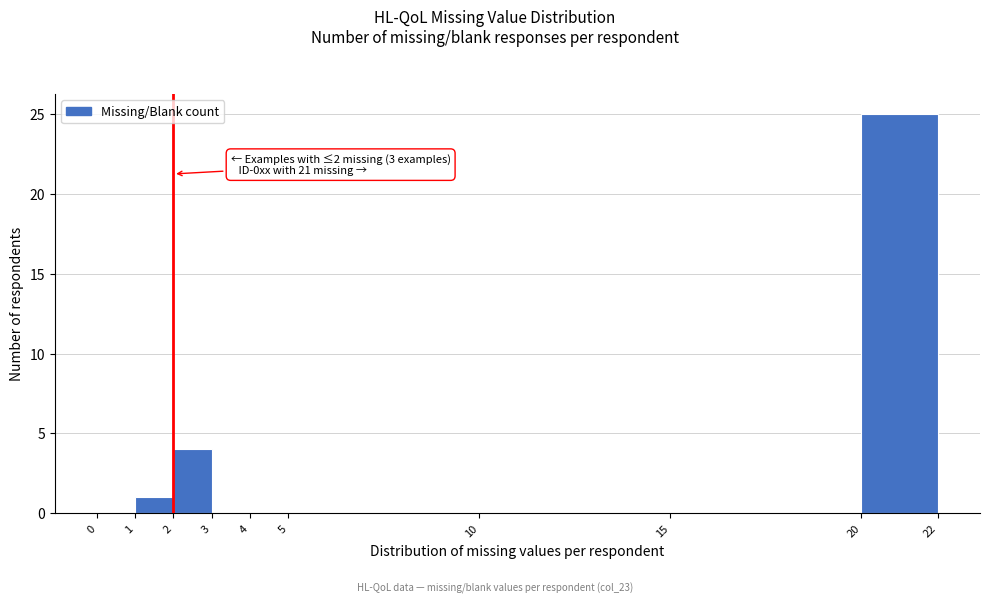

Over which range of the x-axis is the bar tallest?

20 to 22